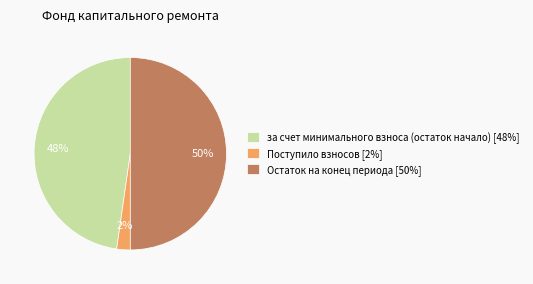

Count the number of slices in the pie.

3